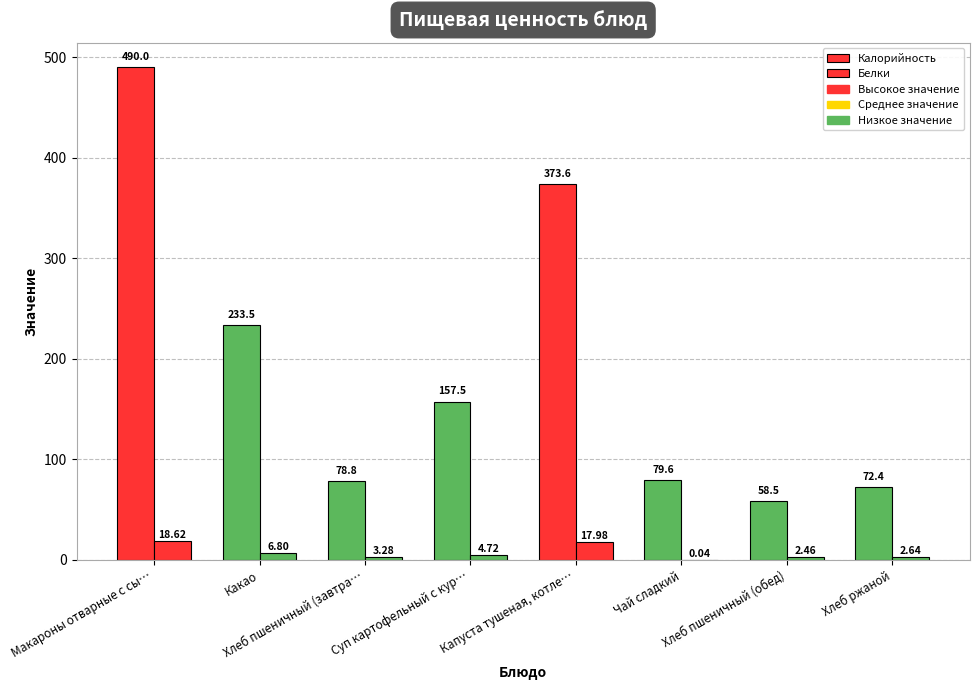

What is the total value across all series at Суп картофельный с кур…?

162.2